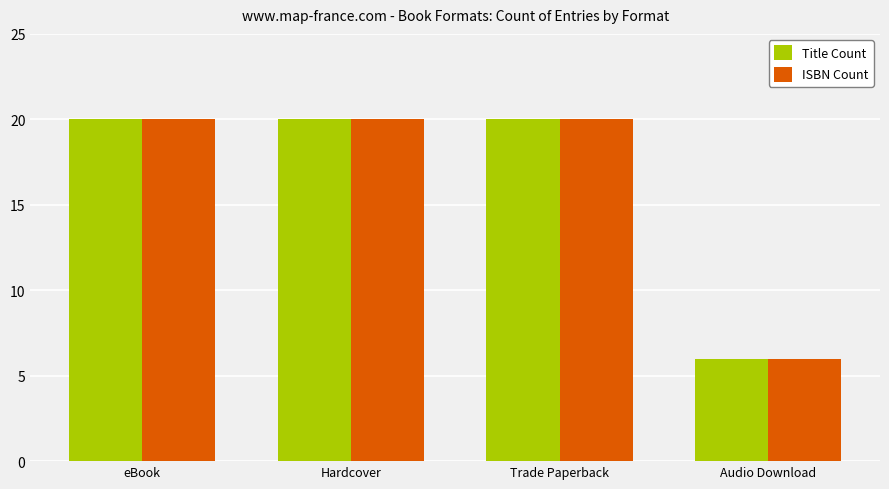

Reading left to right, list all the values displayed in this chart.

Title Count: 20	20	20	6
ISBN Count: 20	20	20	6